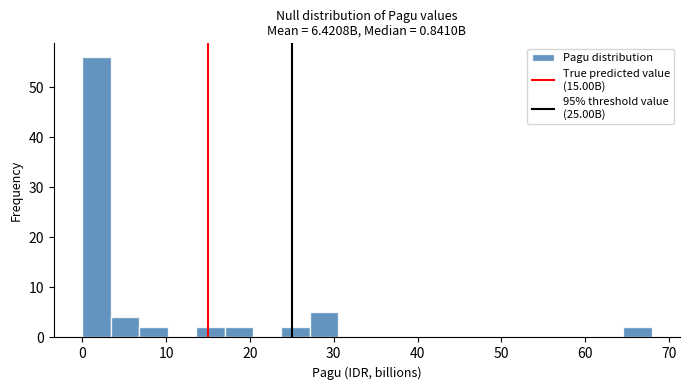

Around what value on the x-axis is the tallest bar? Give the approximate position of its centre, as read against the axis.

2